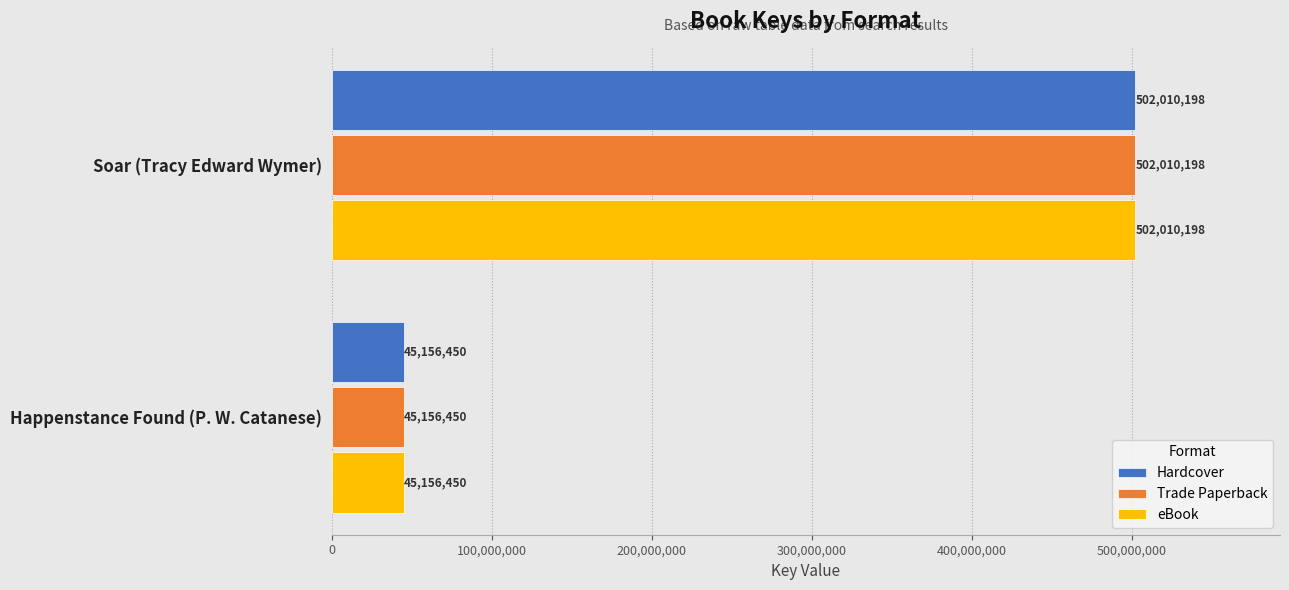

Count the eBook values in the range 45156450 to 502010198.

2